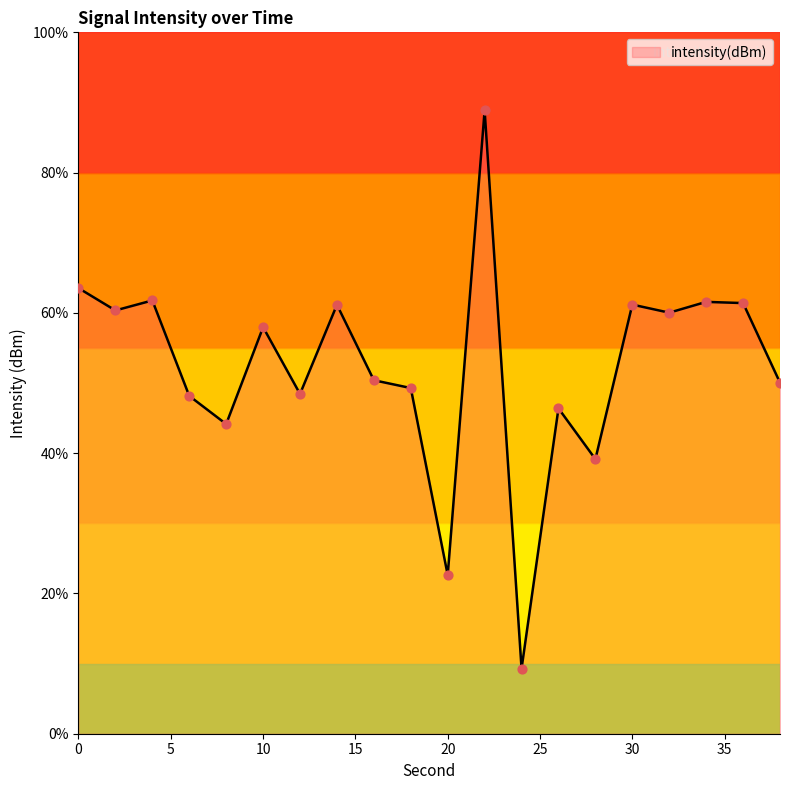

What is the smallest value displayed?

9.3